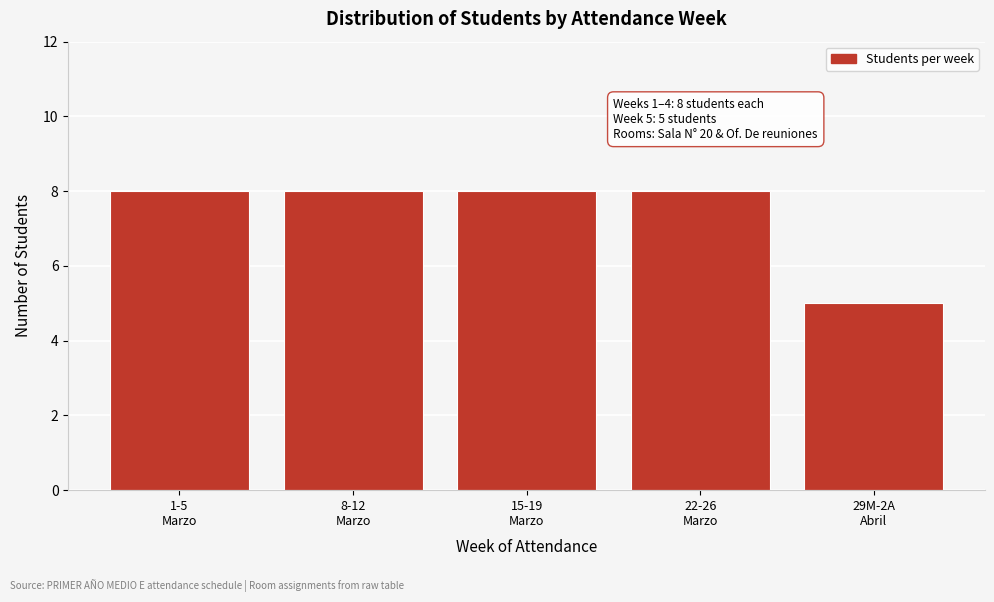

Reading left to right, transcribe all the data shown in this chart.

8	8	8	8	5